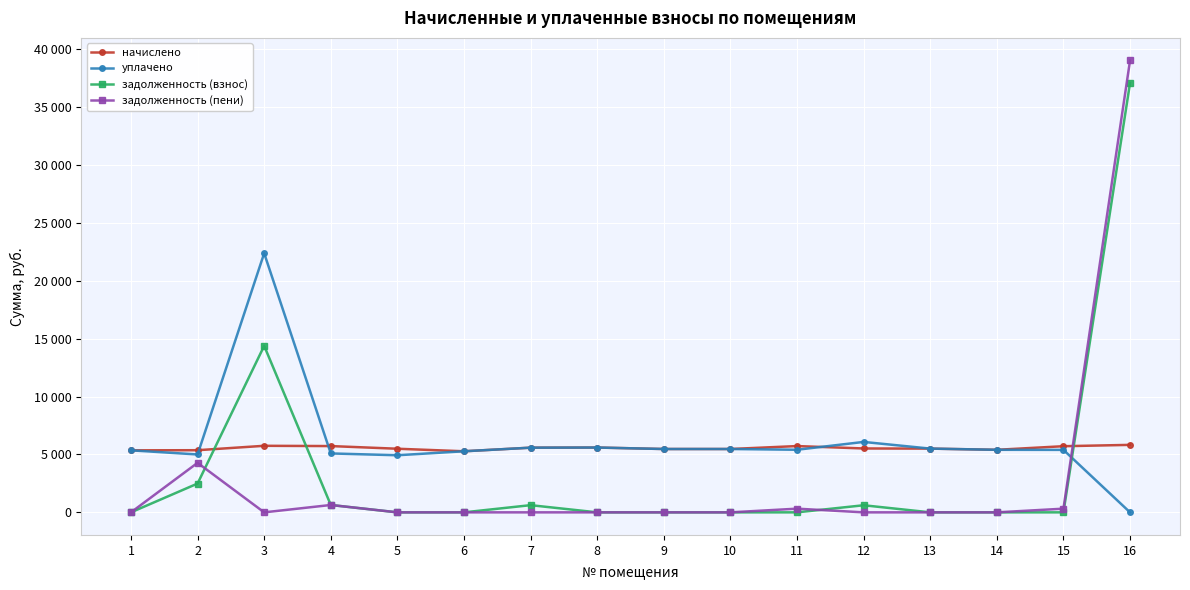

Does the chart have visible grid lines?

Yes